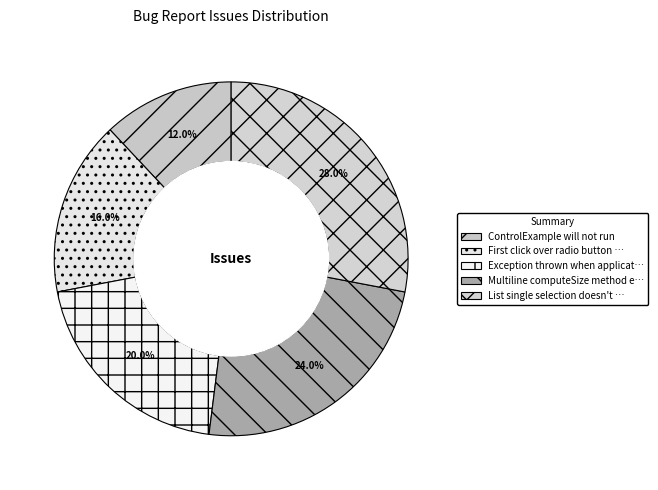

Which category has the biggest portion of the pie?

List single selection doesn't work